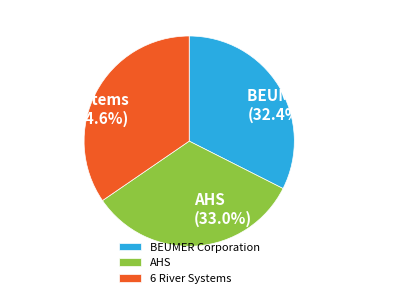

Is 6 River Systems the majority of the pie?

No